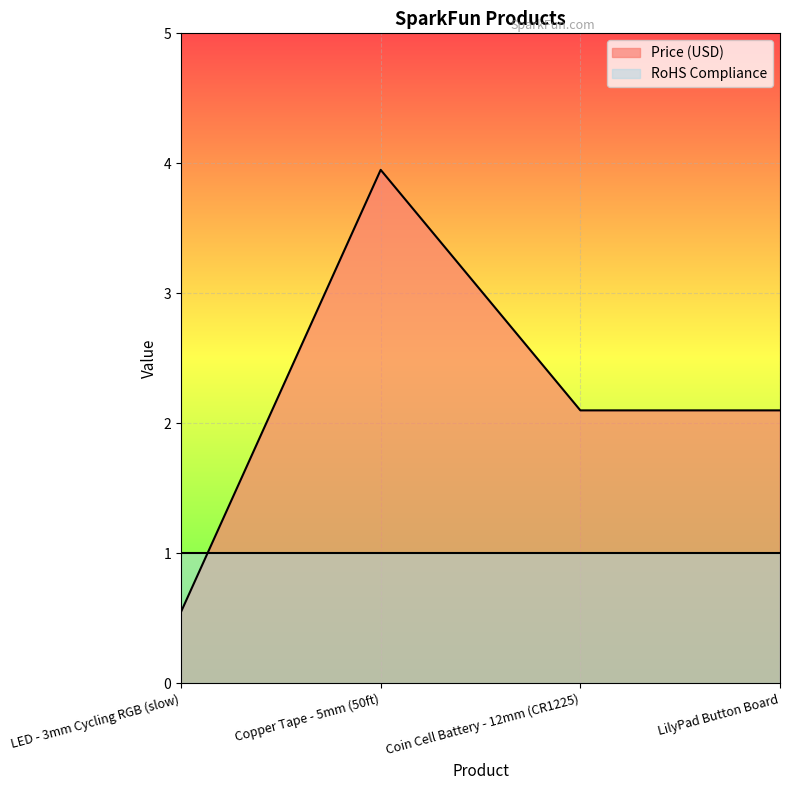

True or false: the data shows 2.1 at LilyPad Button Board.

True